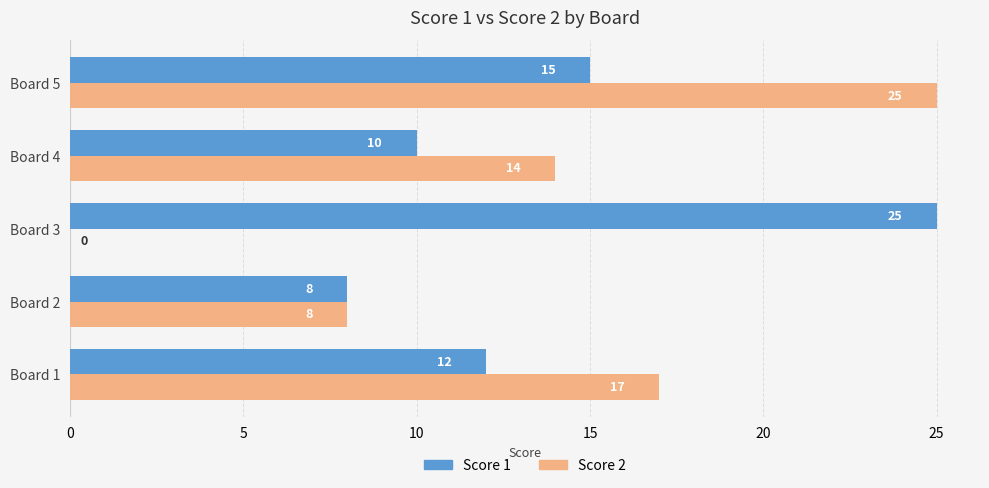

Is the value of Score 1 at Board 2 greater than the value of Score 2 at Board 1?

No